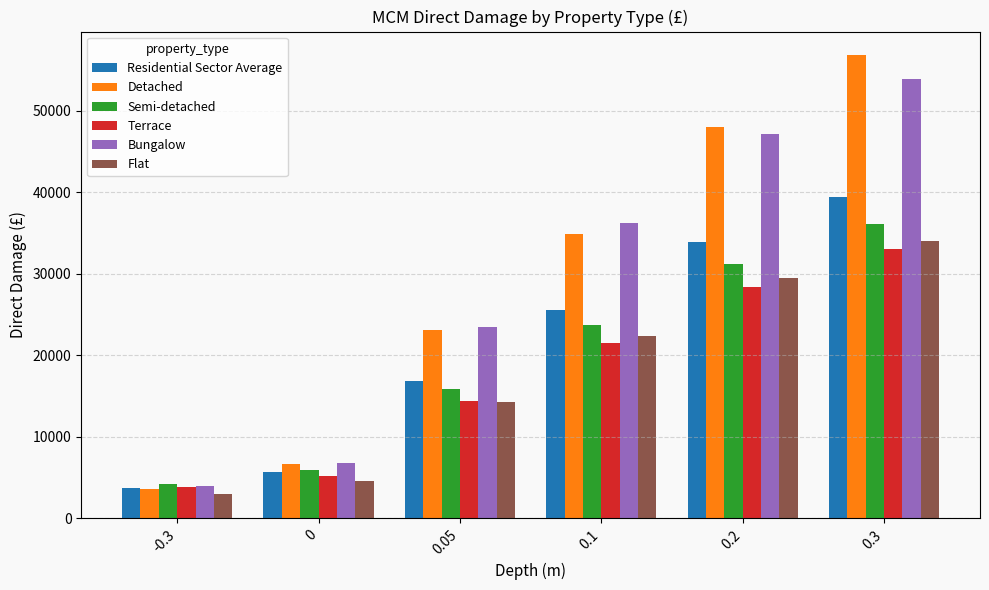

Read the Bungalow value at 0.

6752